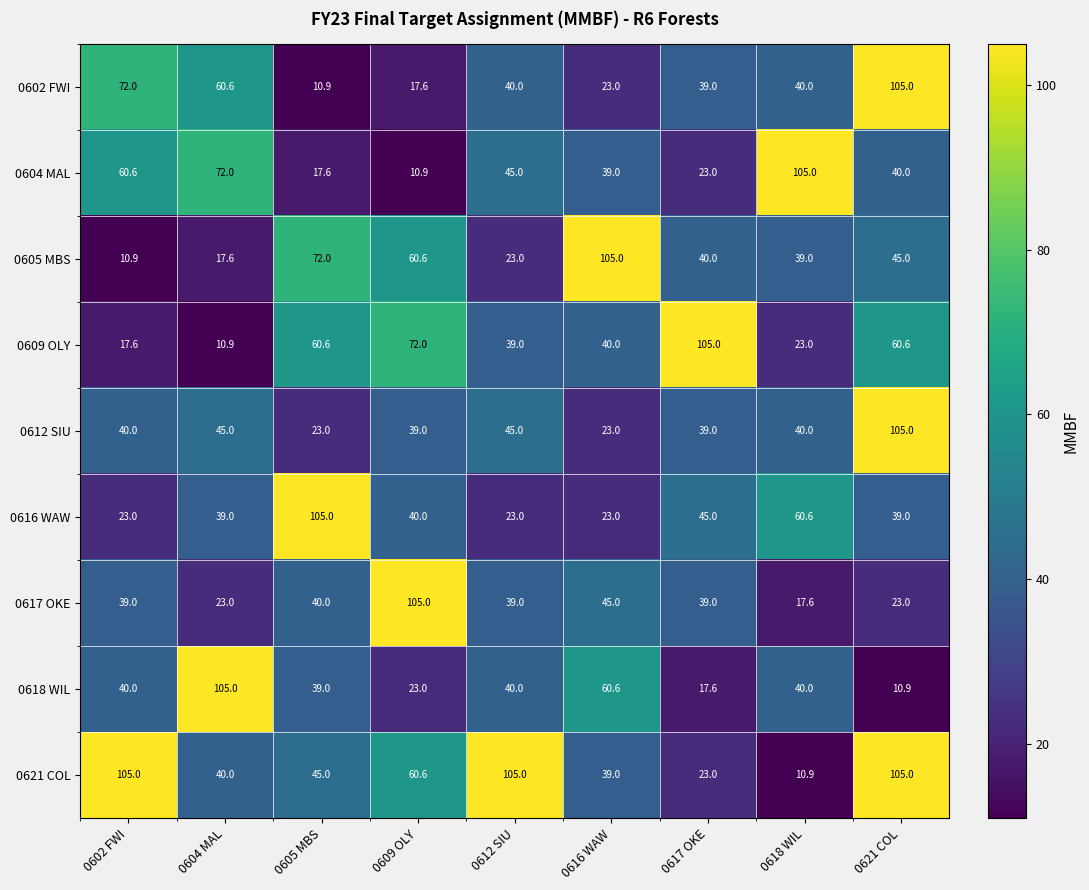

What is the minimum value shown in the chart?

10.9